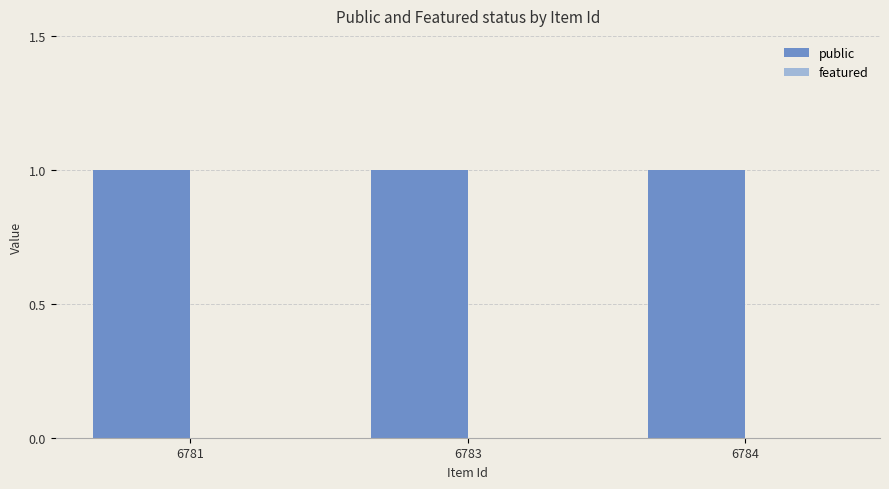

Reading right to left, list all the values displayed in this chart.

public: 1	1	1
featured: 0	0	0